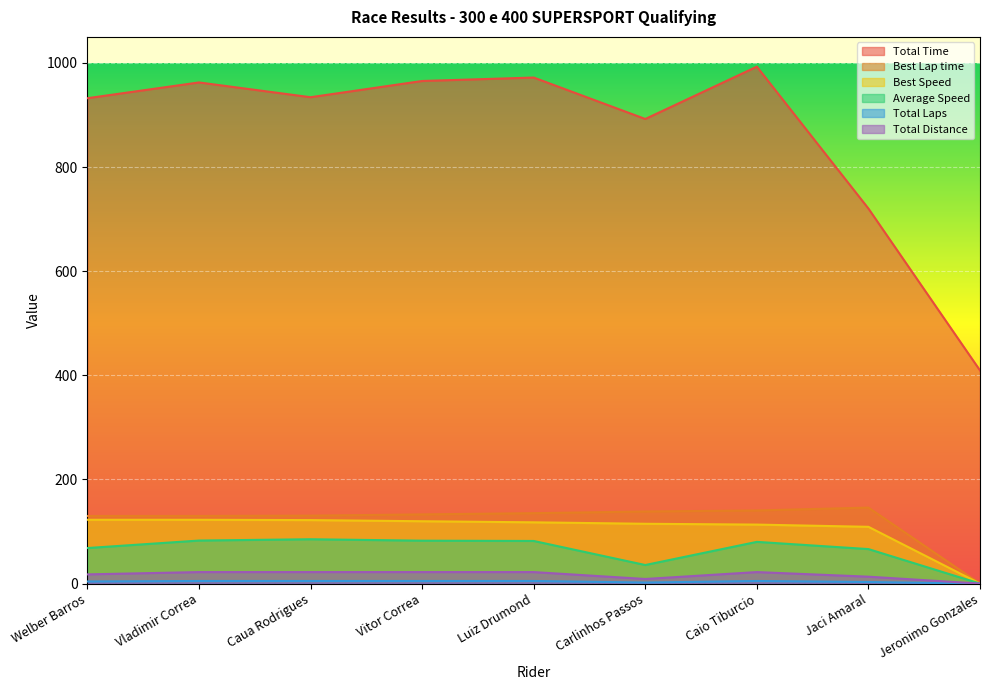

What is the label of the 9th point from the left?

Jeronimo Gonzales